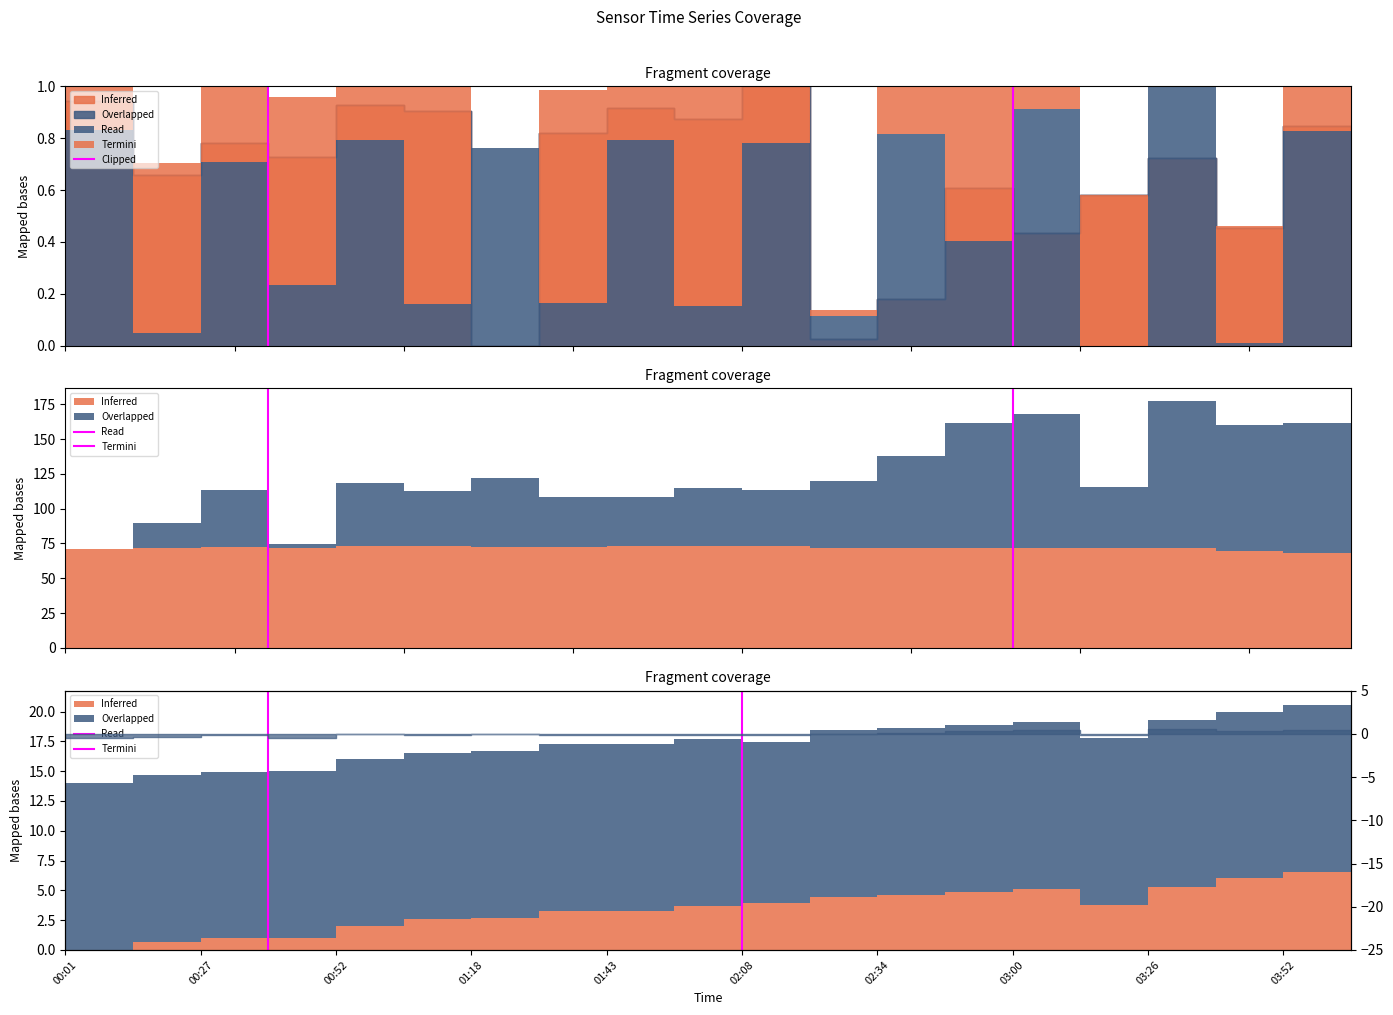

What is the sum of the values at 00:27 and 00:01?

1